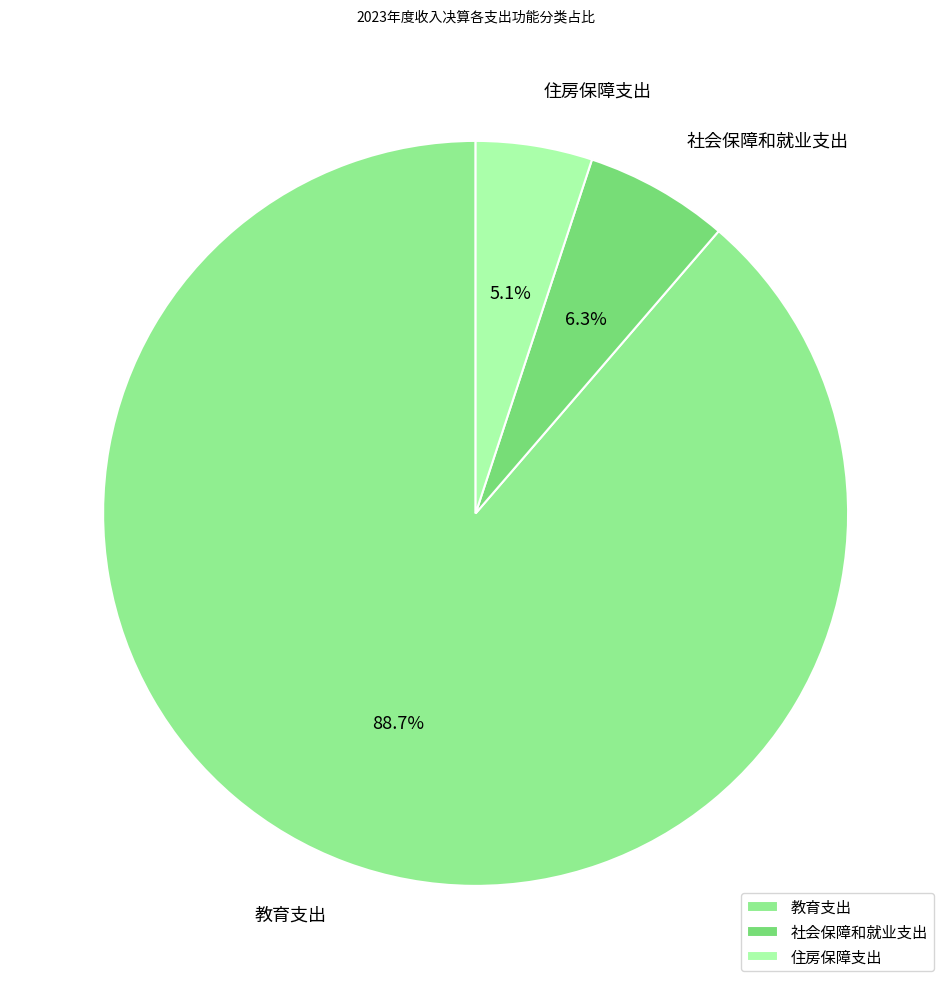

Does 教育支出 account for over 50% of the chart?

Yes